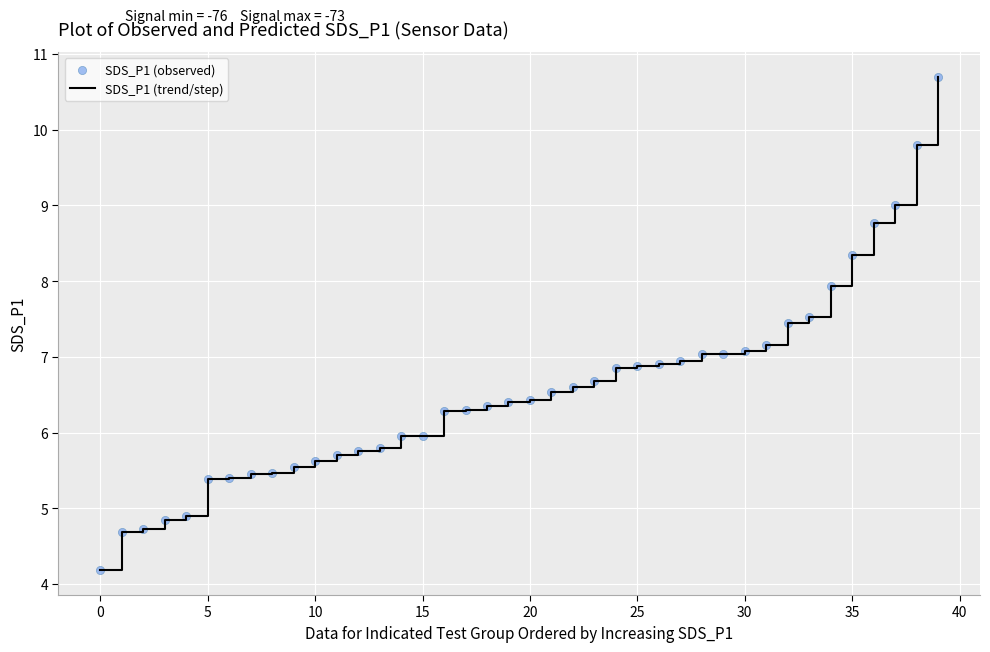

What is the maximum value shown in the chart?

10.7